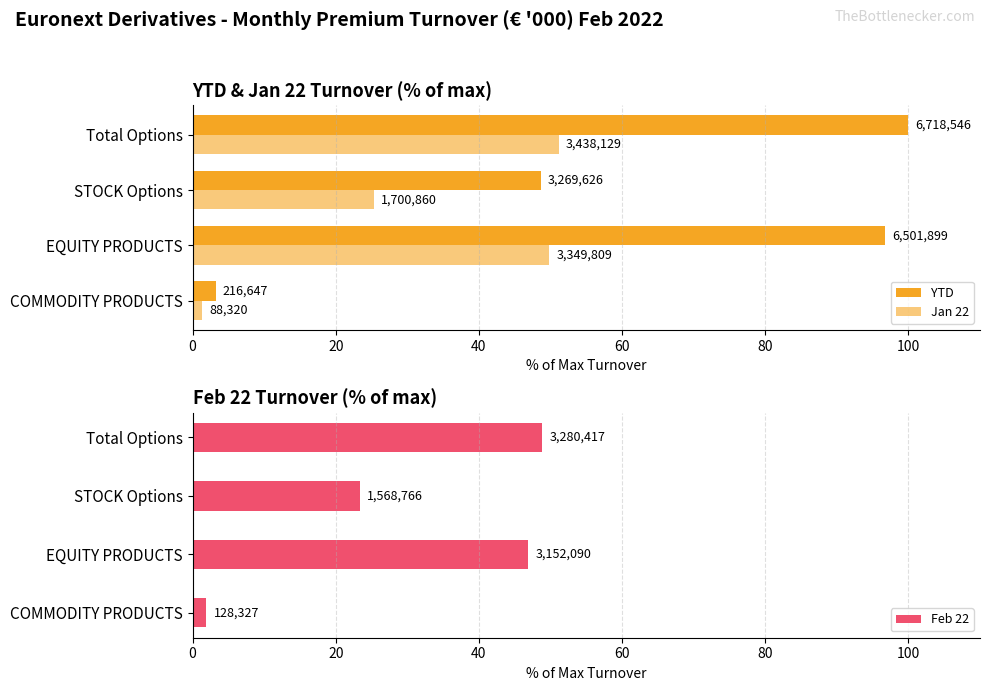

What is the average value of the Jan 22 series?

31.9